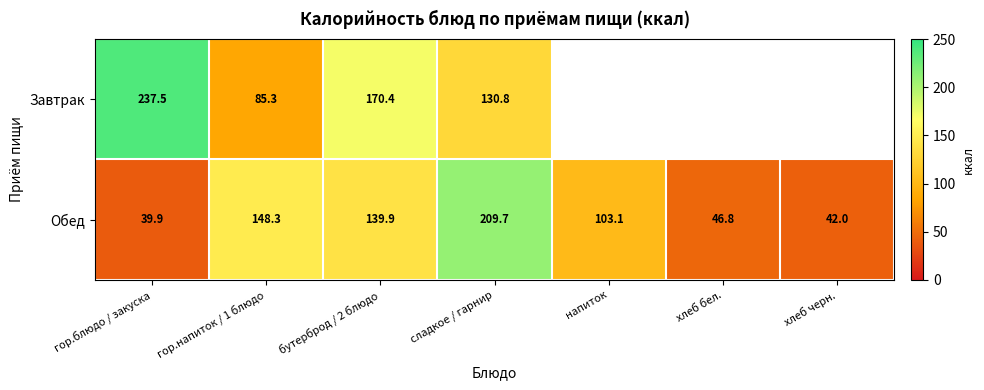

Is the value of Обед at хлеб бел. greater than the value of Завтрак at сладкое / гарнир?

No